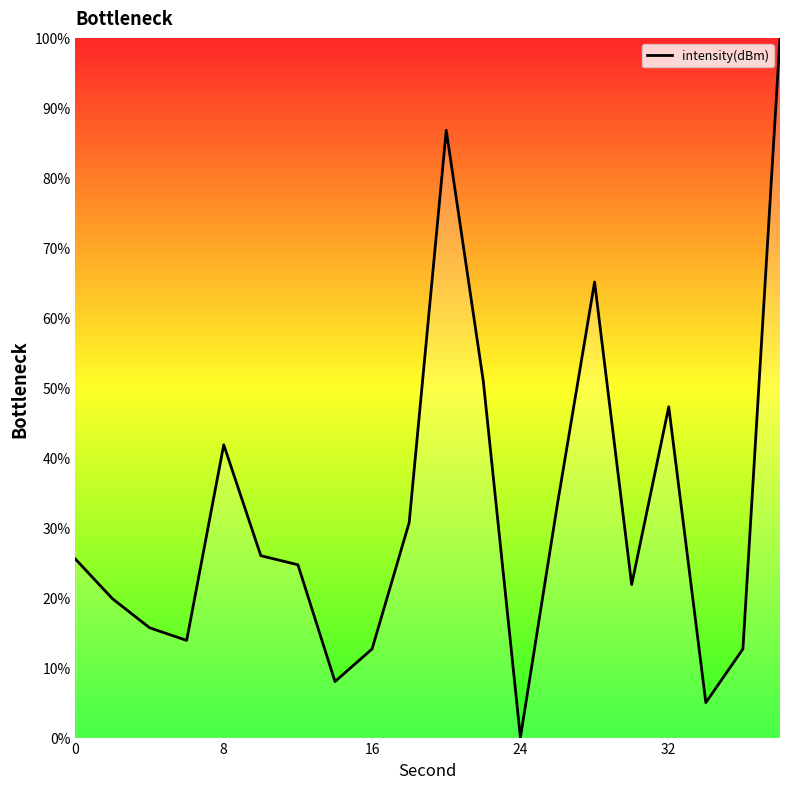

What is the maximum value shown in the chart?

100.0